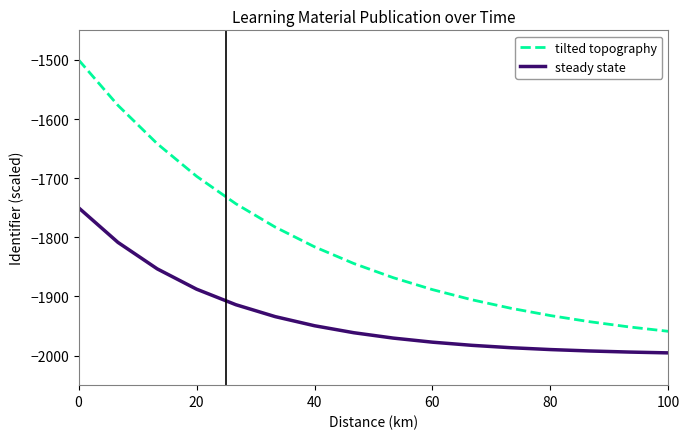

Rank the series by their maximum value, from lowest to highest.

steady state, tilted topography